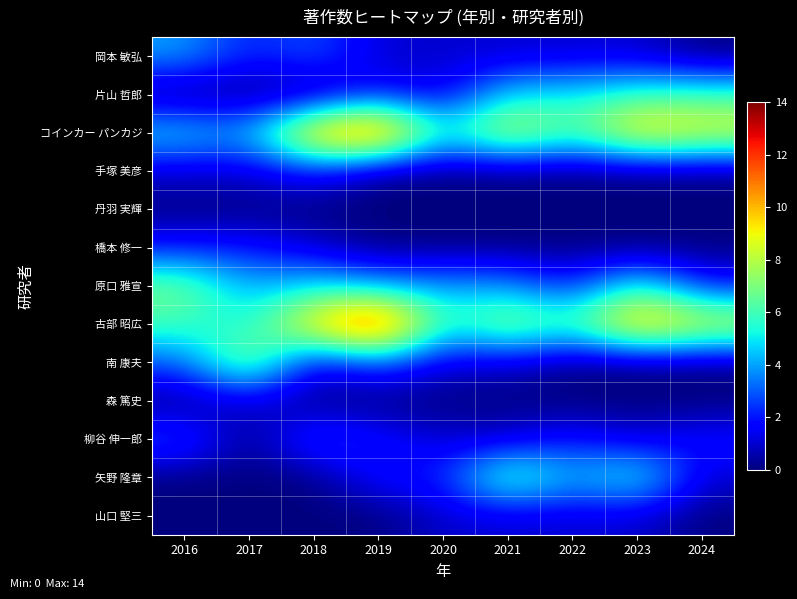

Between 2020 and 2021, which is larger?

2020